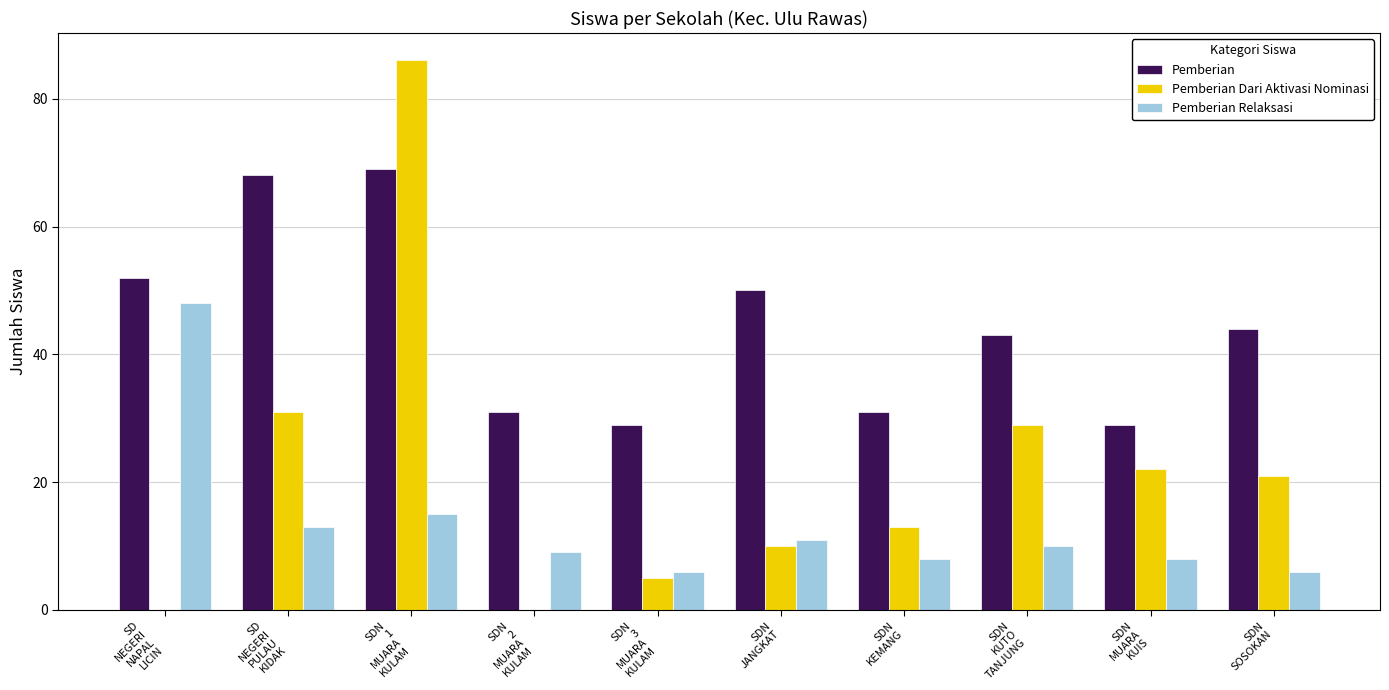

Which series has the largest total across all categories?

Pemberian